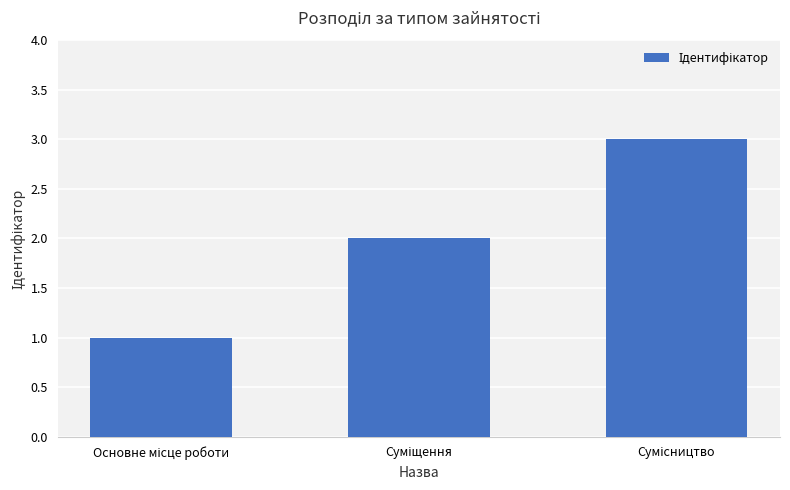

What is the greatest value displayed?

3